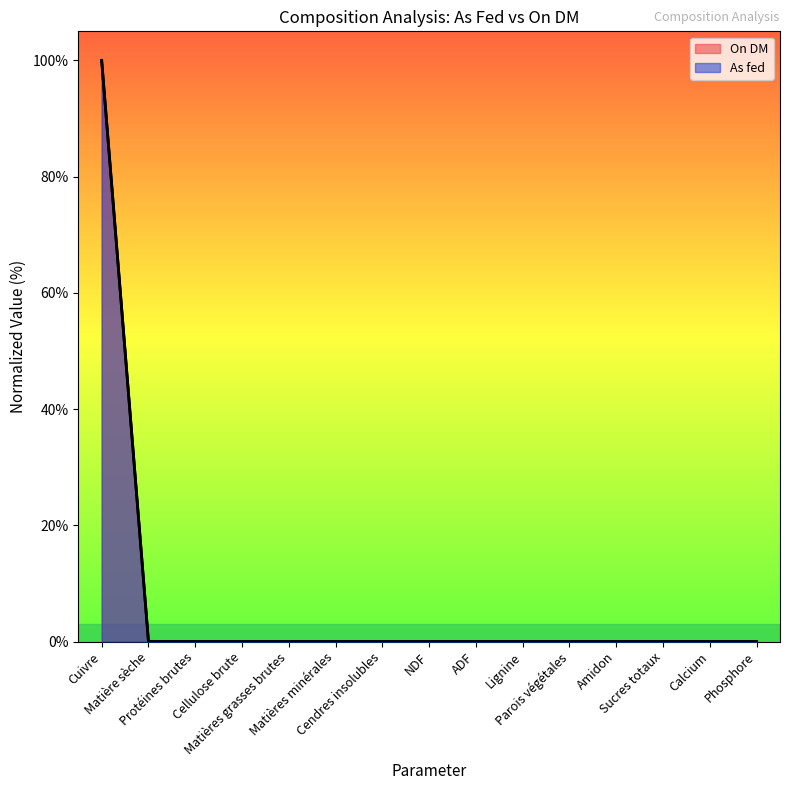

True or false: On DM has a value of 36.0 at Calcium.

False